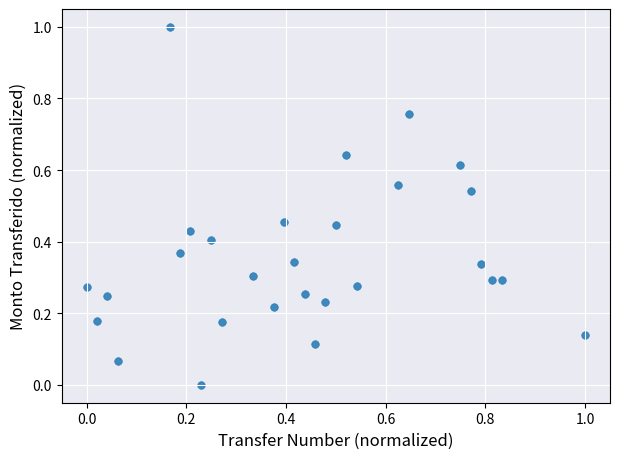

What is the range of X values (max minus min)?

1.0